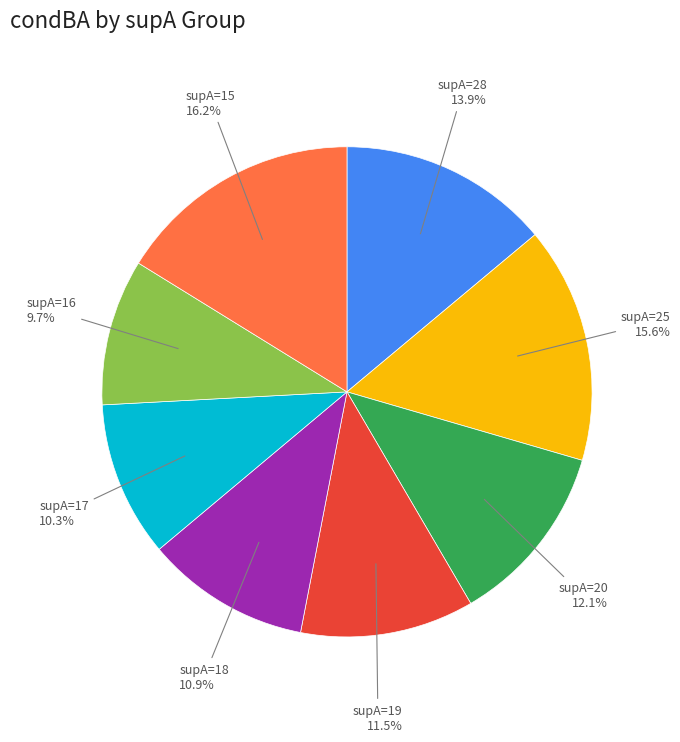

To the nearest percent, what is the average slice percentage?

12%